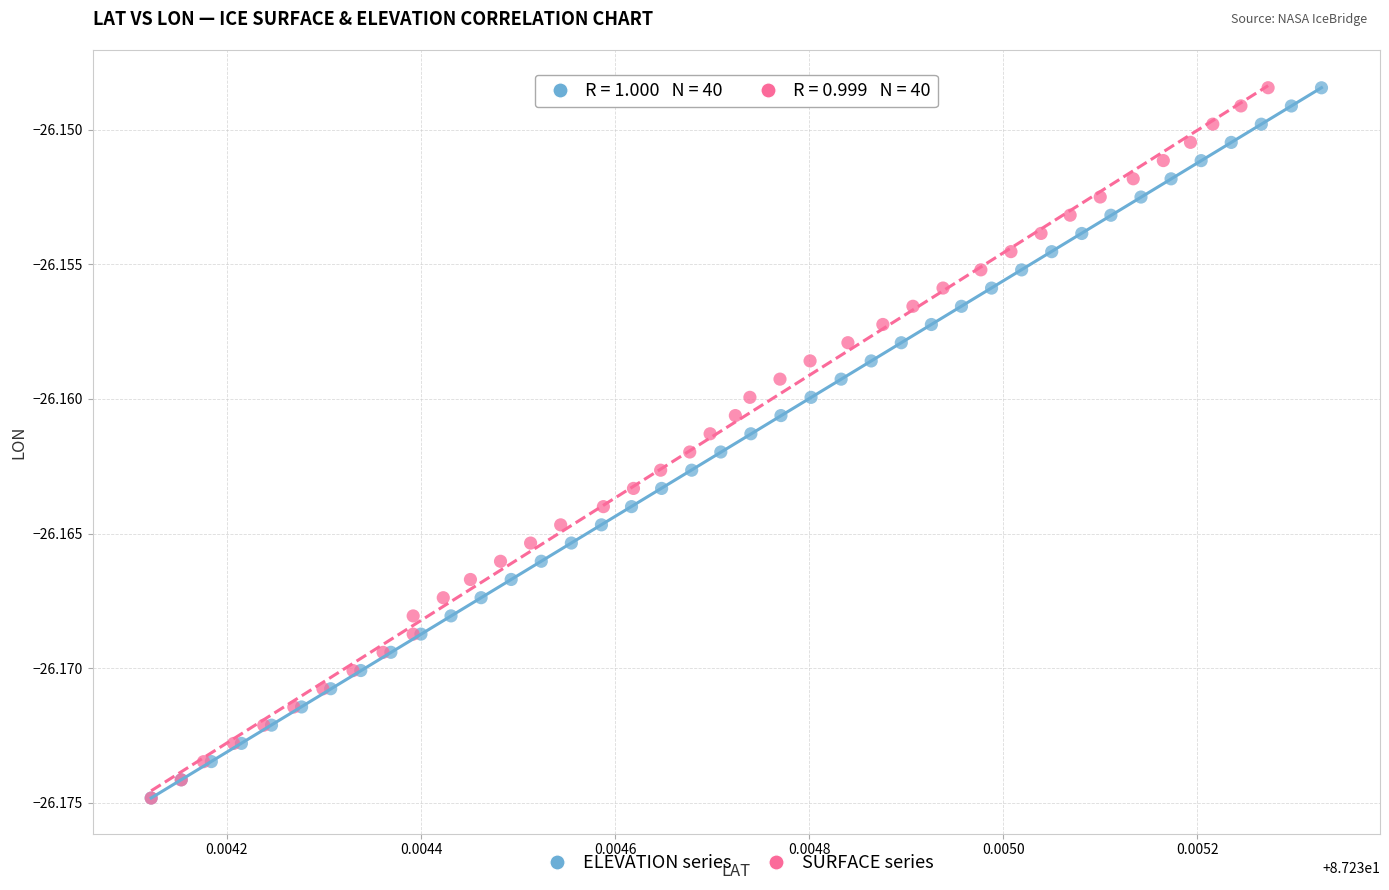

Which series has the widest spread of Y values?

SURFACE series